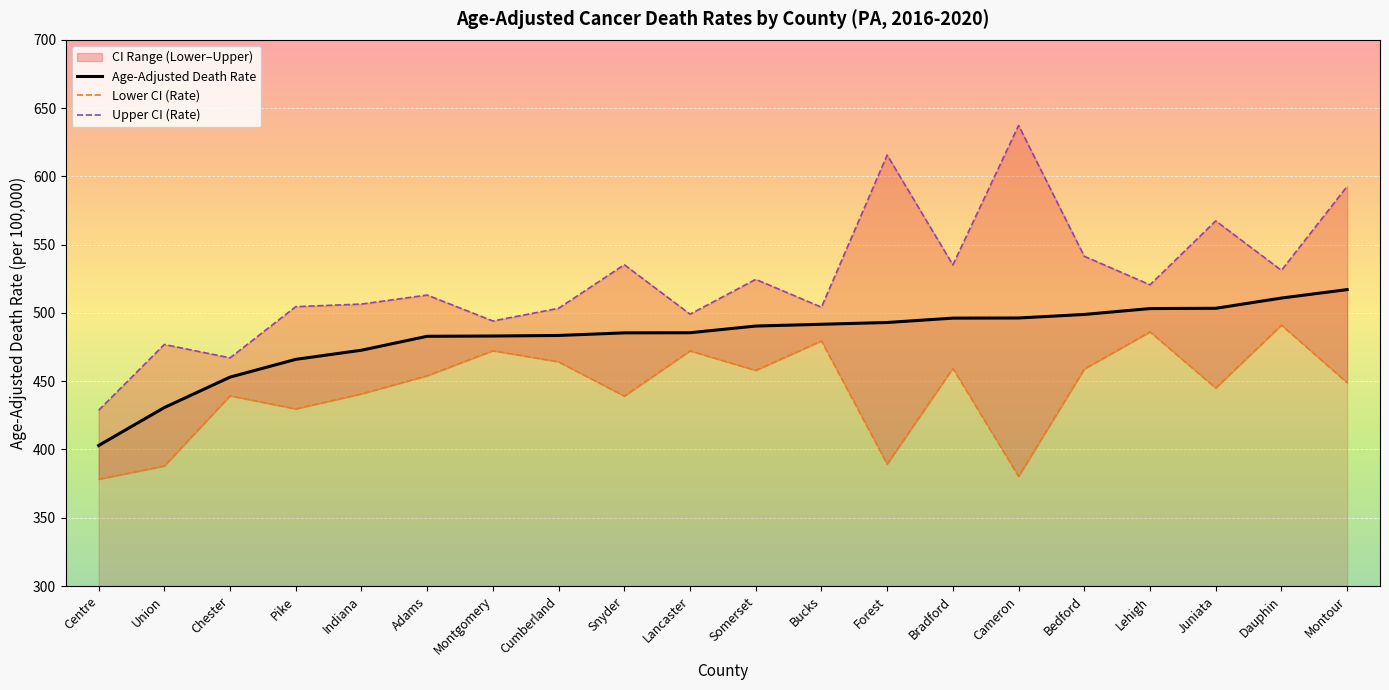

What is the highest value of the Lower CI (Rate) series?

491.1